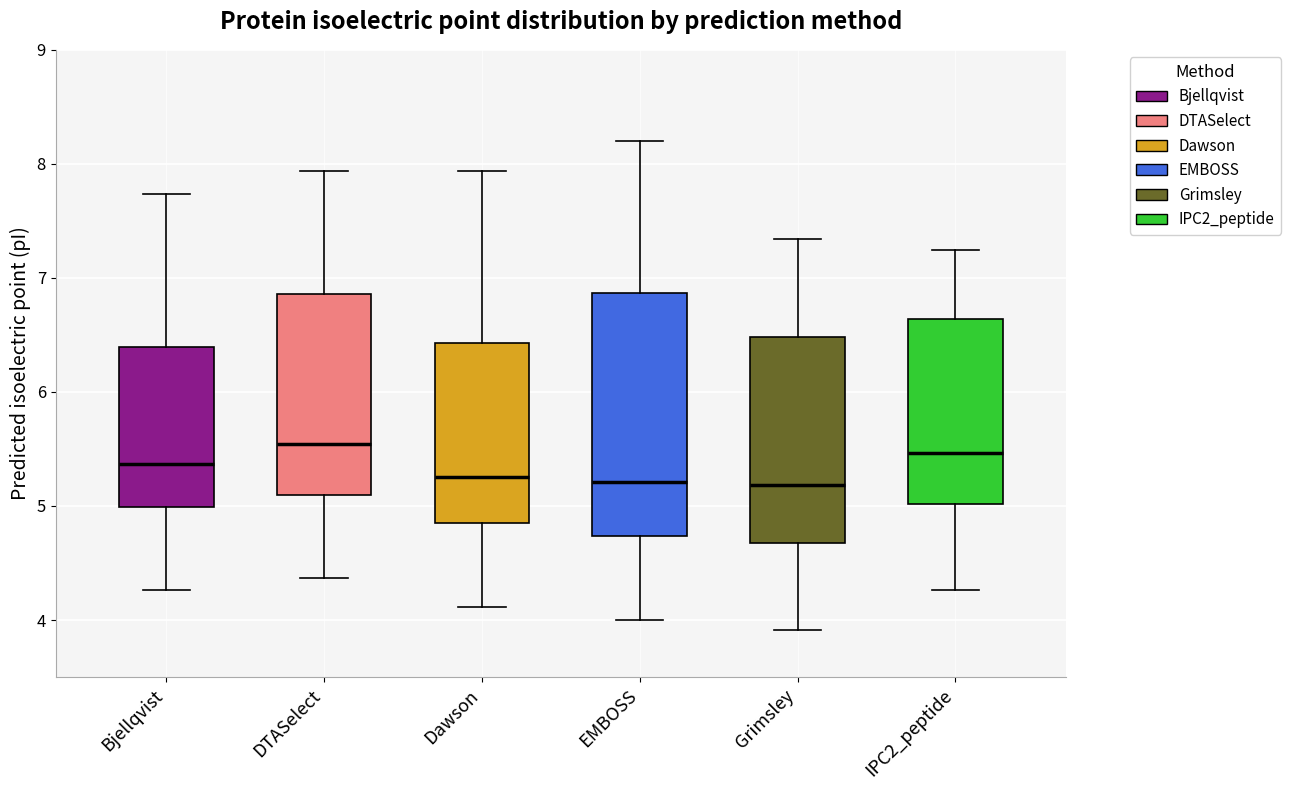

Which box is the tallest, from its lower edge to its upper edge?

EMBOSS